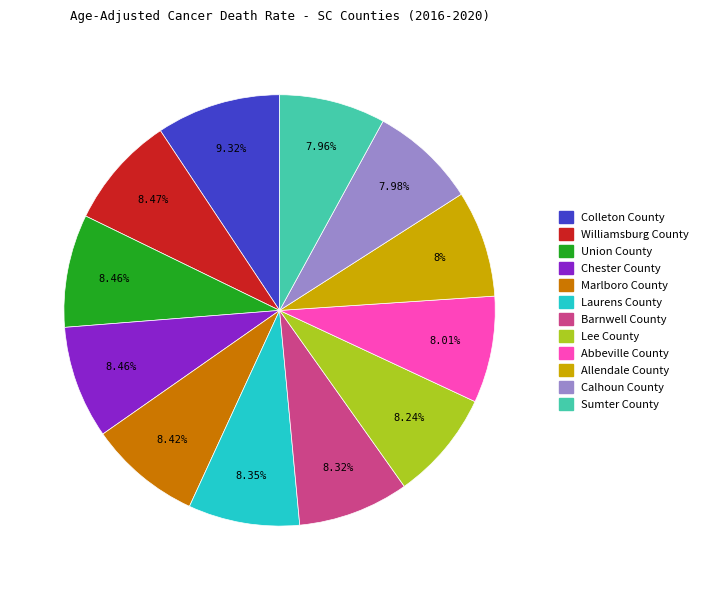

How many slices are in this pie chart?

12